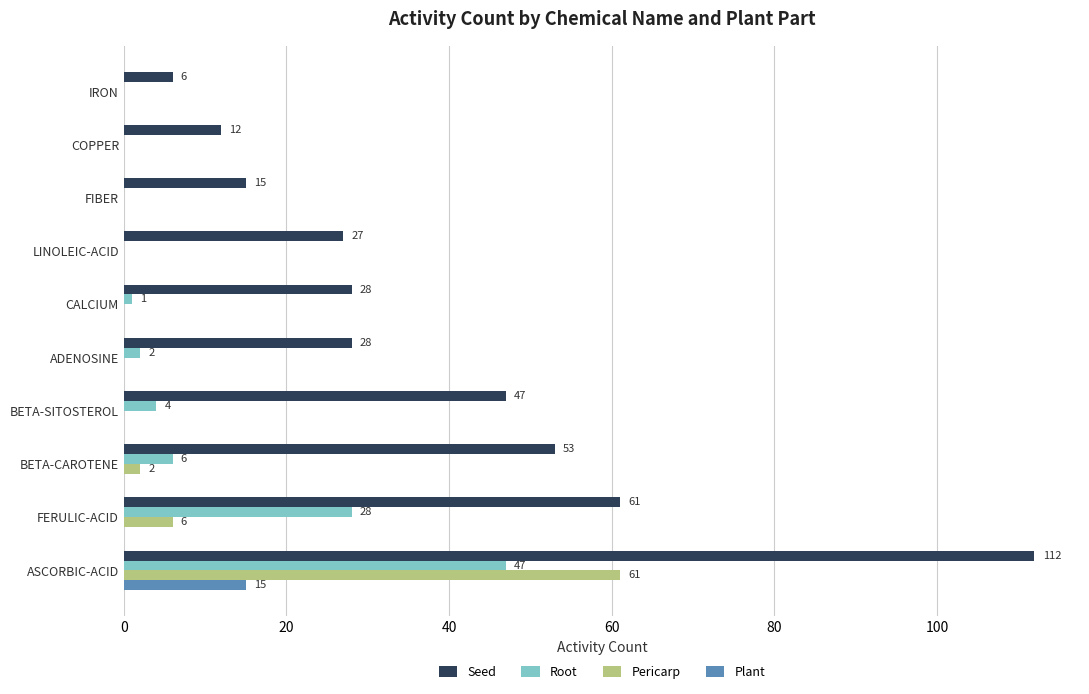

The value of Plant at ADENOSINE is 0. True or false?

True